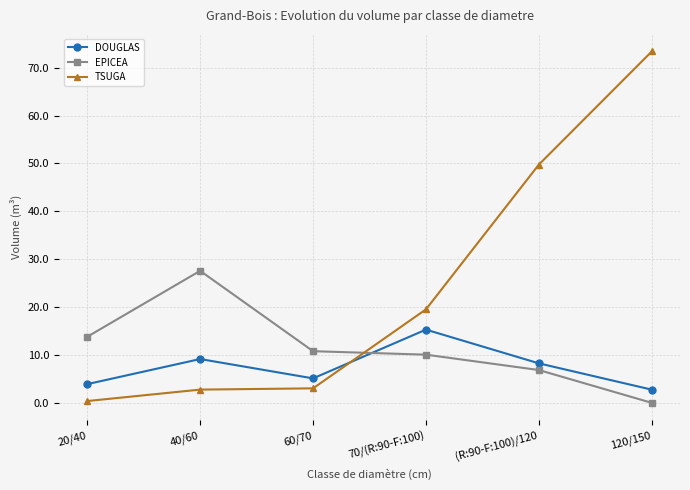

Is it true that TSUGA equals 49.8 at (R:90-F:100)/120?

True